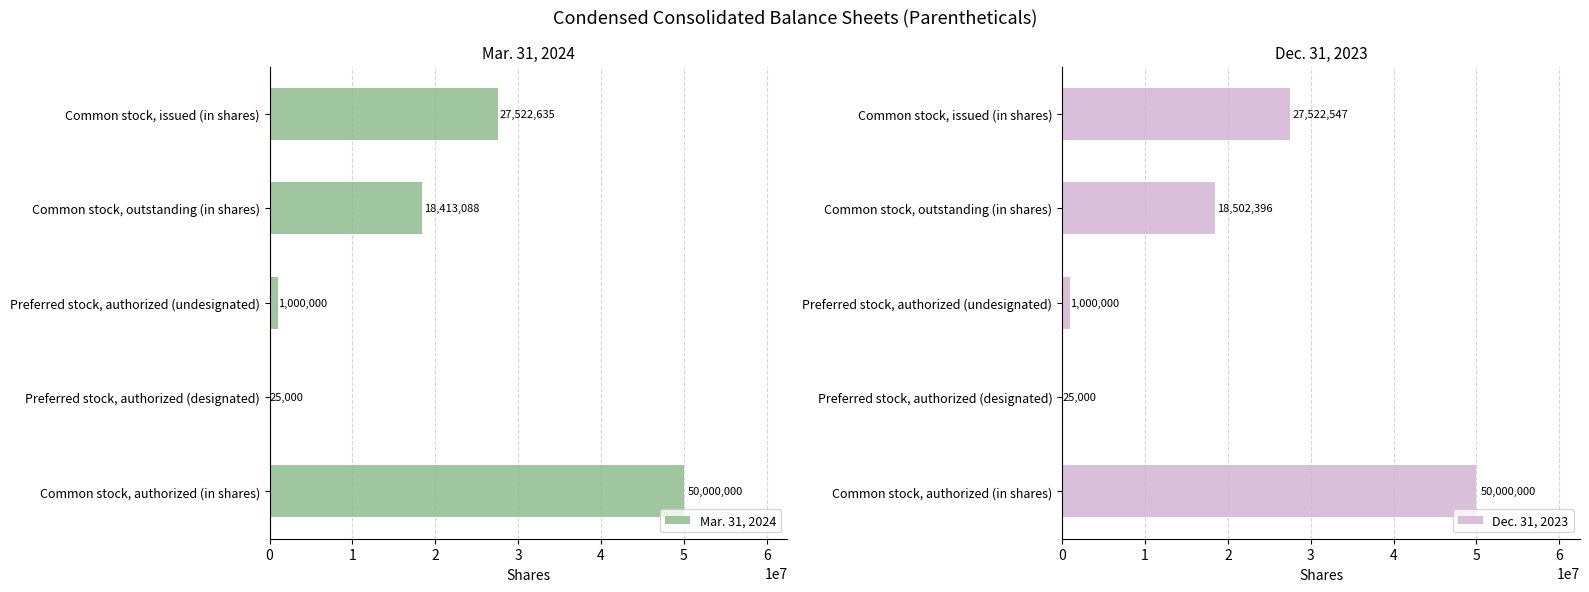

What is the sum of all Dec. 31, 2023 values?

97049943